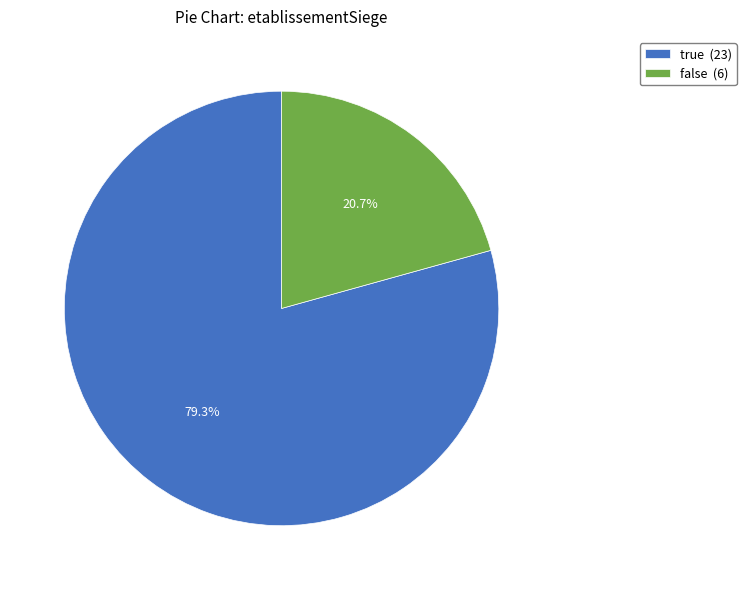

Do false and true together represent more than half of the pie?

Yes